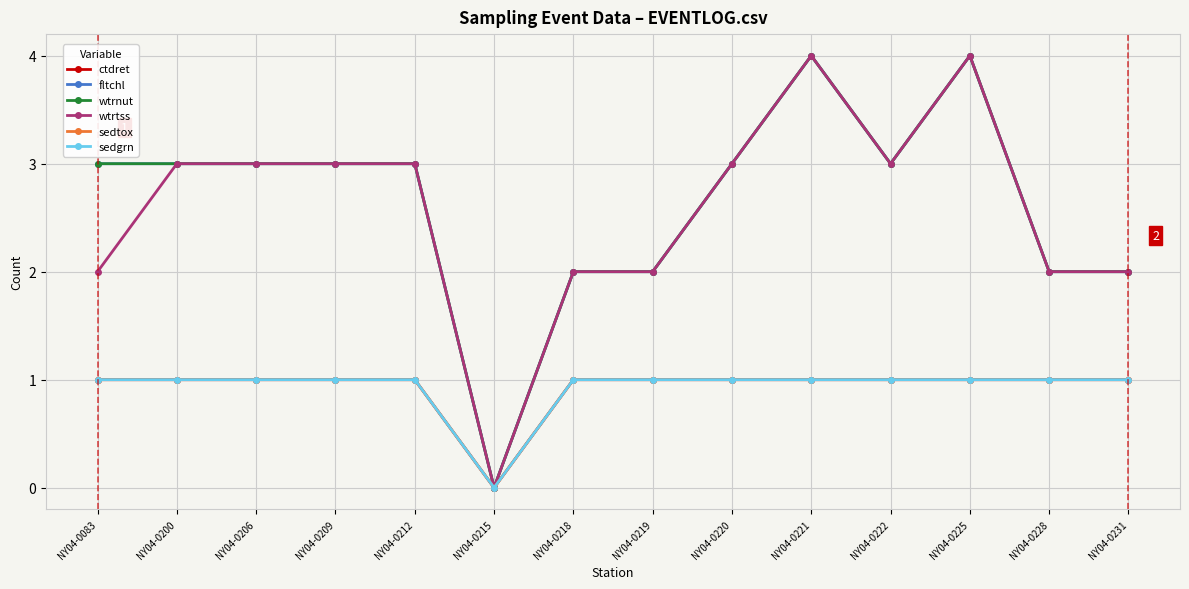

The value of fltchl at NY04-0228 is 3. True or false?

False